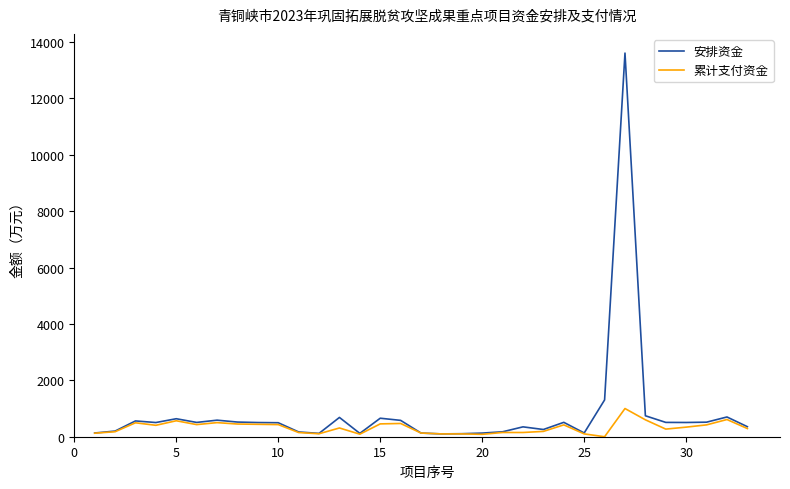

How many lines are shown in the chart?

2